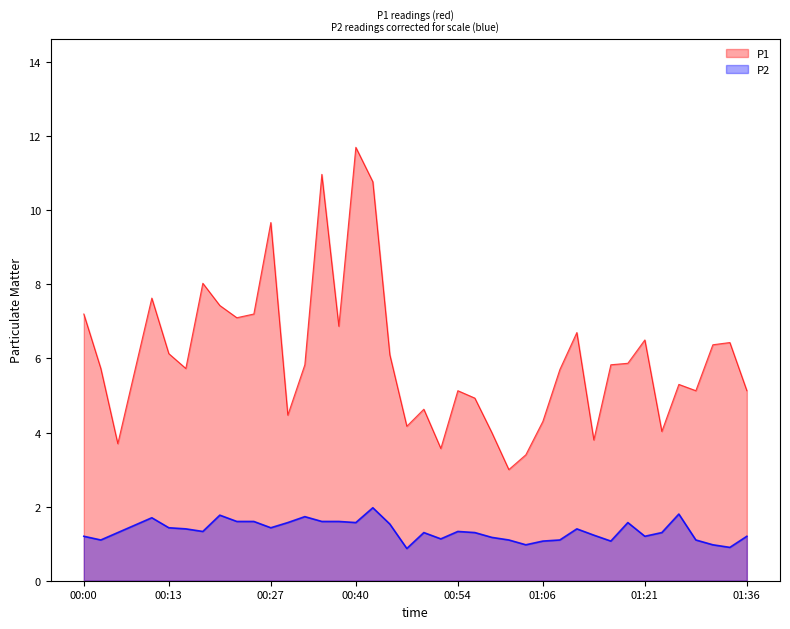

How many interior local peaks does the P1 series have?

11